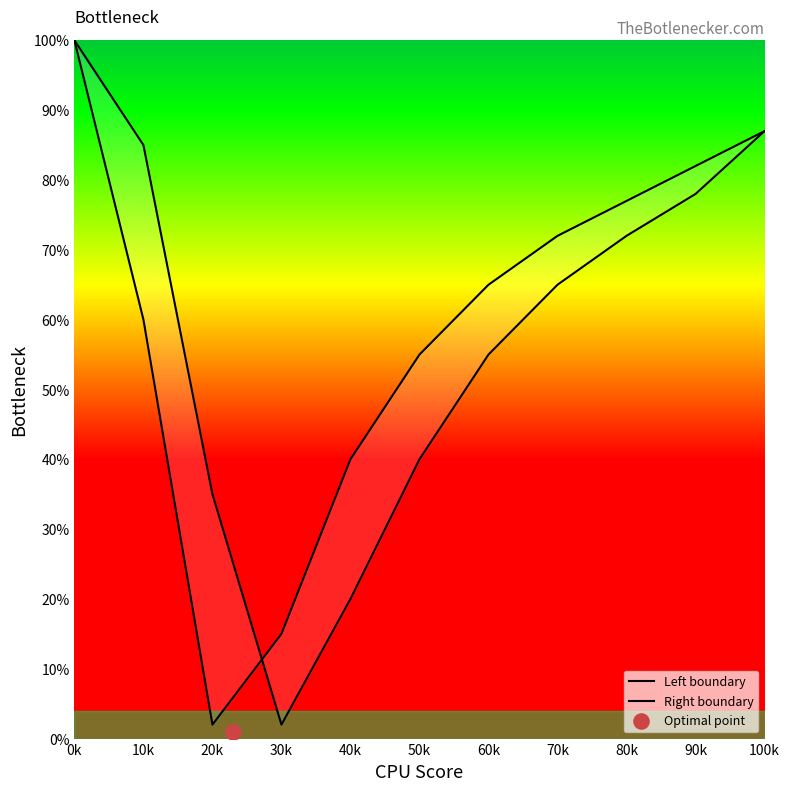

Which series has the widest spread of Y values?

Left boundary